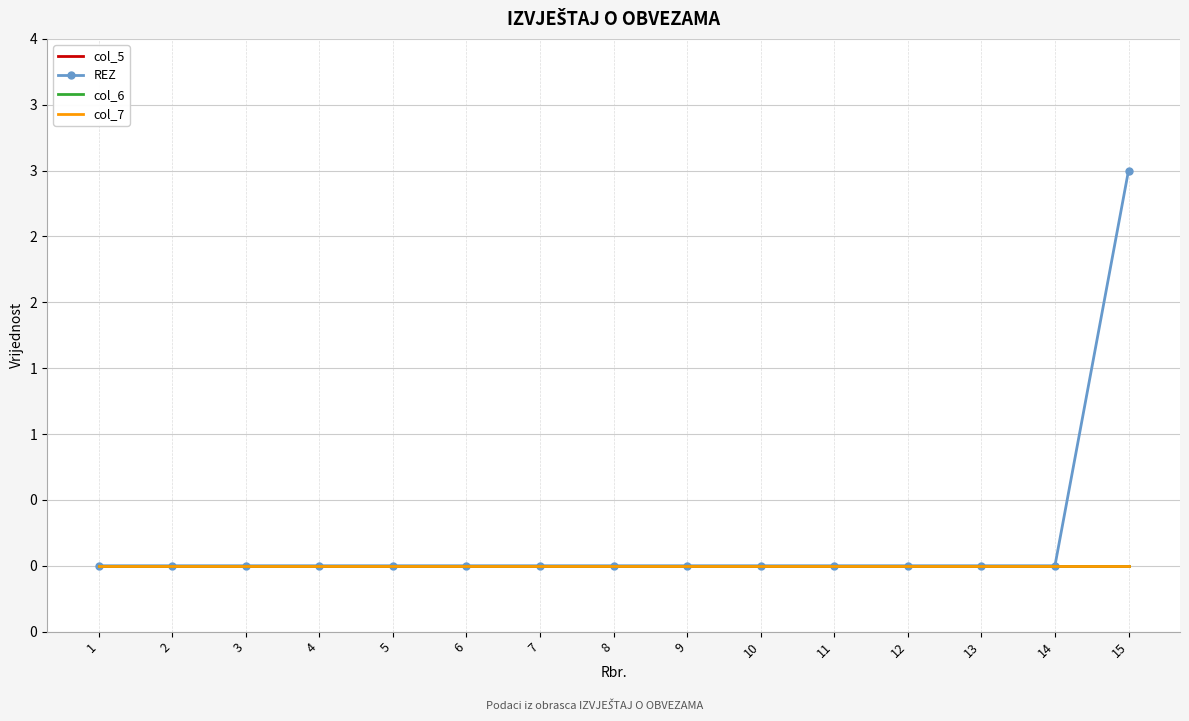

True or false: col_5 and REZ intersect in this chart.

False